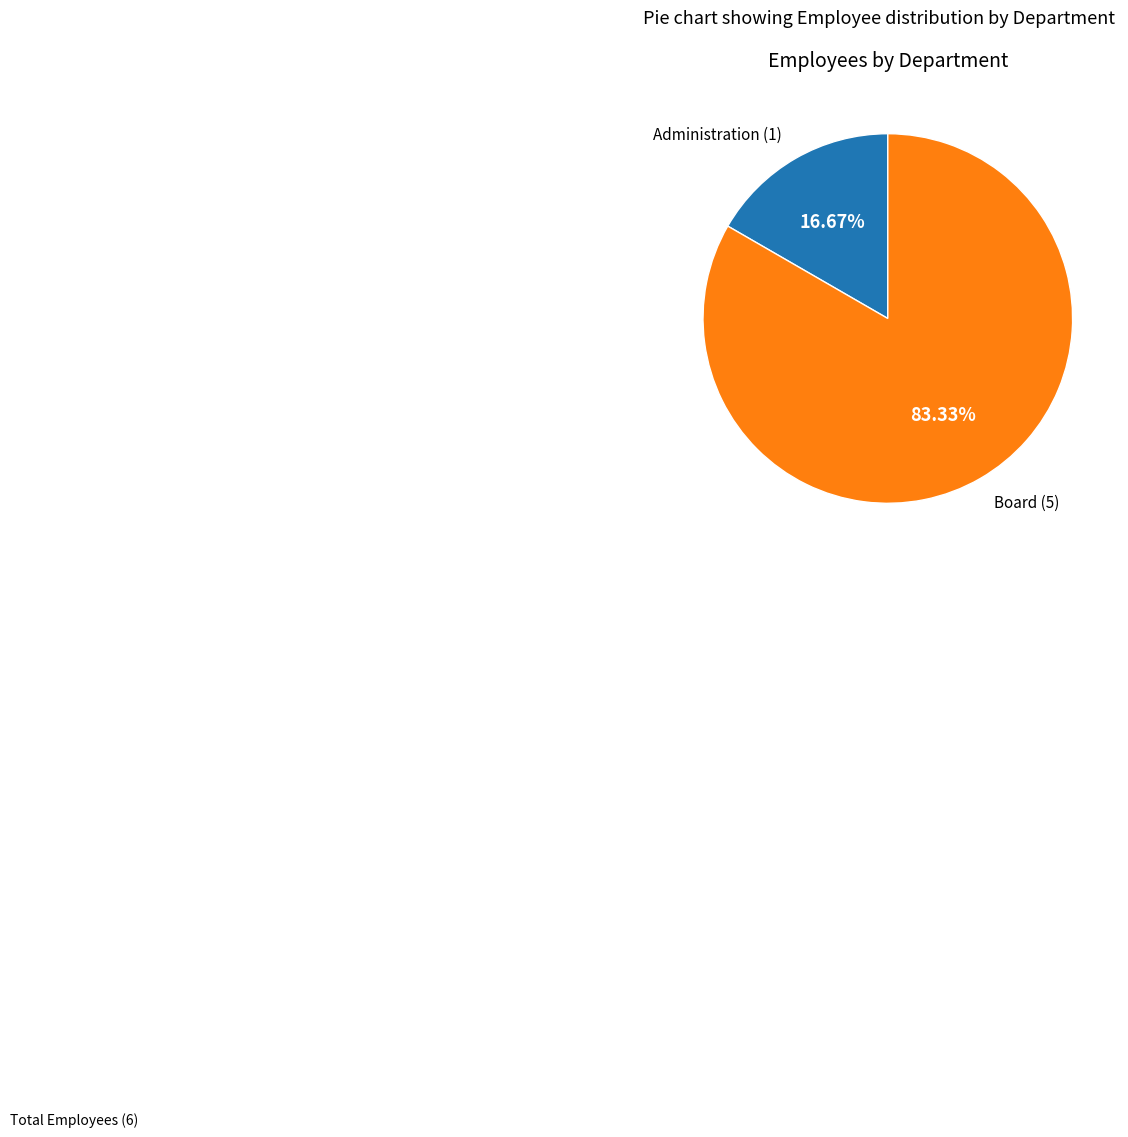

Is there a majority slice in this chart?

Yes